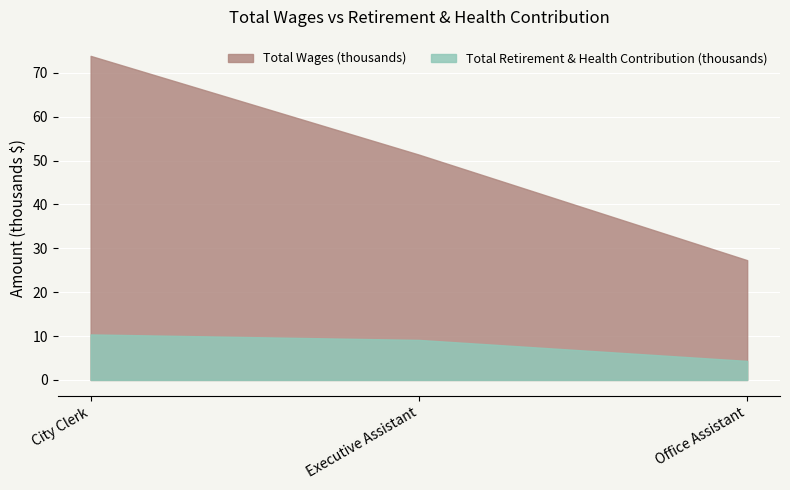

What is the label of the 3rd point from the right?

City Clerk